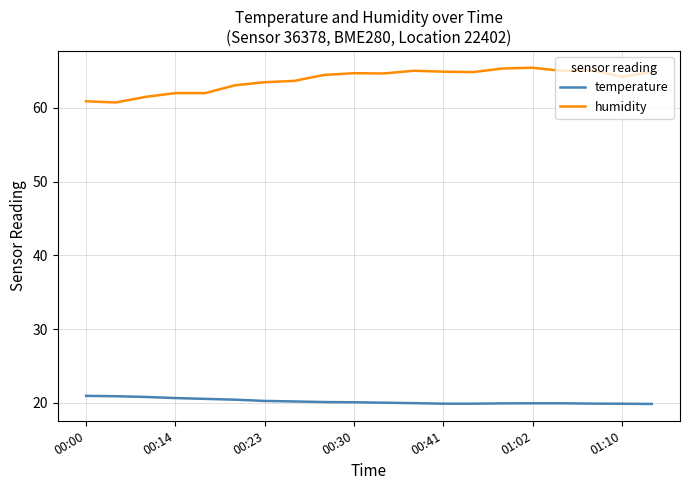

What is the maximum value shown in the chart?

65.4